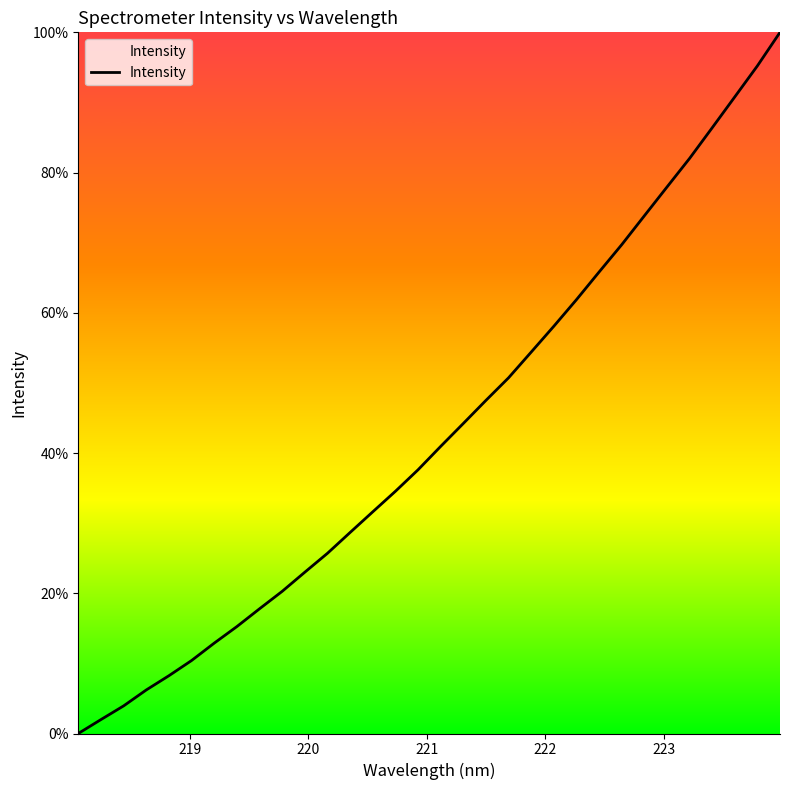

Reading left to right, extract all data points from this chart.

0.0	2.0	3.9	6.2	8.2	10.4	12.9	15.3	17.8	20.3	23.0	25.7	28.7	31.6	34.5	37.6	40.9	44.2	47.5	50.7	54.4	58.1	61.9	65.8	69.7	73.8	77.9	82.0	86.4	90.8	95.2	100.0